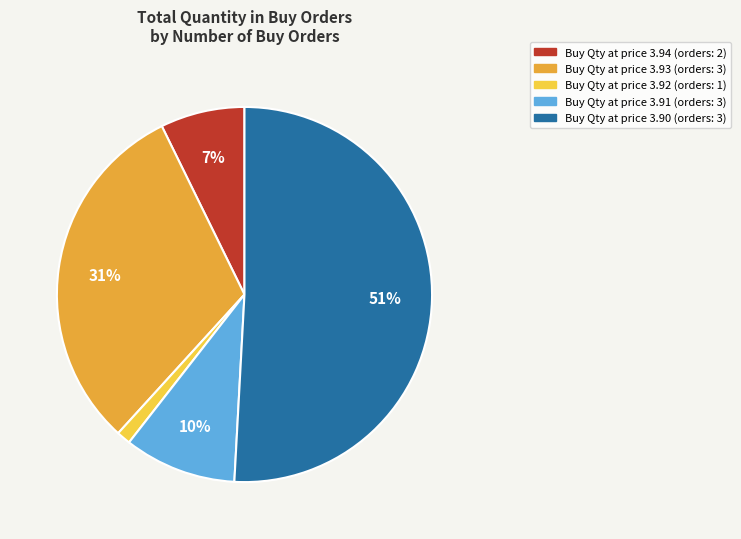

To the nearest percent, what is the average slice percentage?

20%